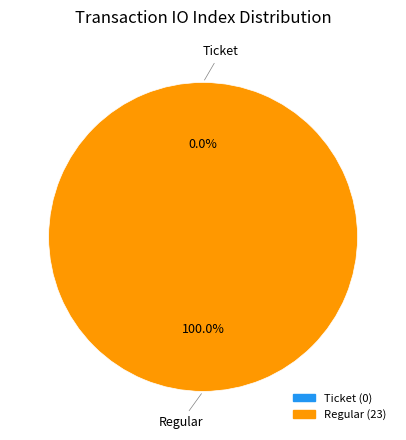

What is the largest slice in the pie chart?

Regular